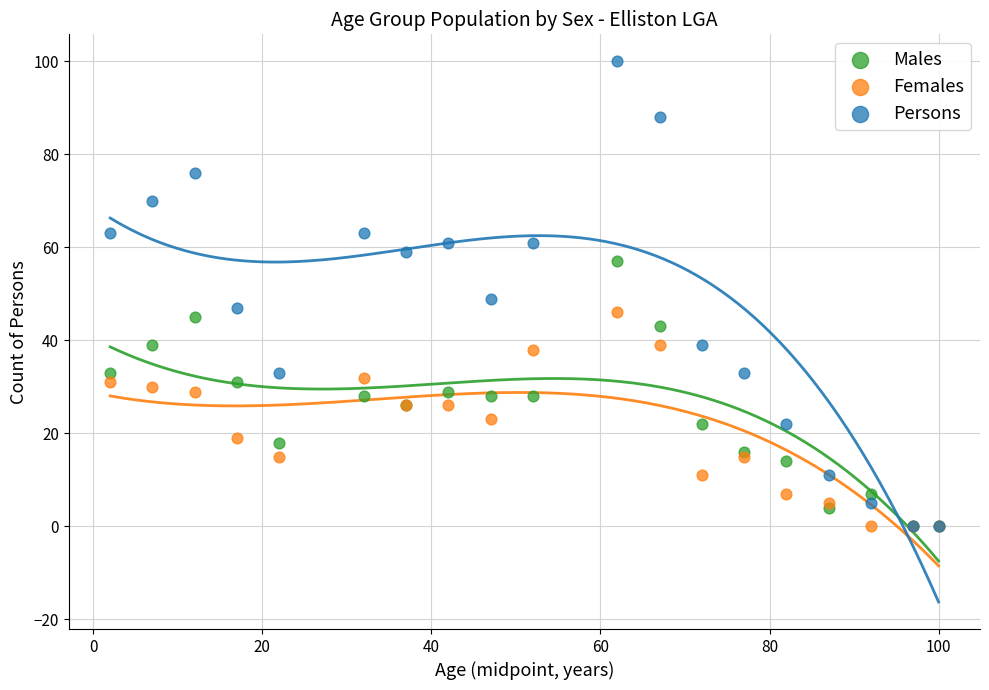

Which series has the widest spread of Y values?

Persons